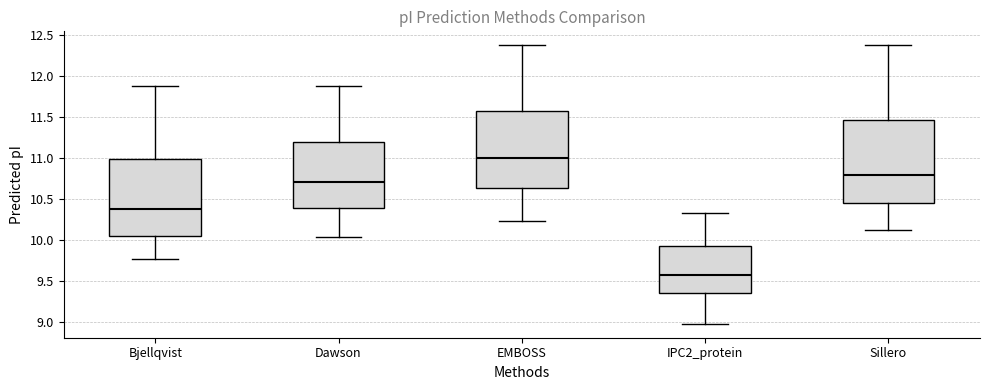

Which box's median line is the highest?

EMBOSS